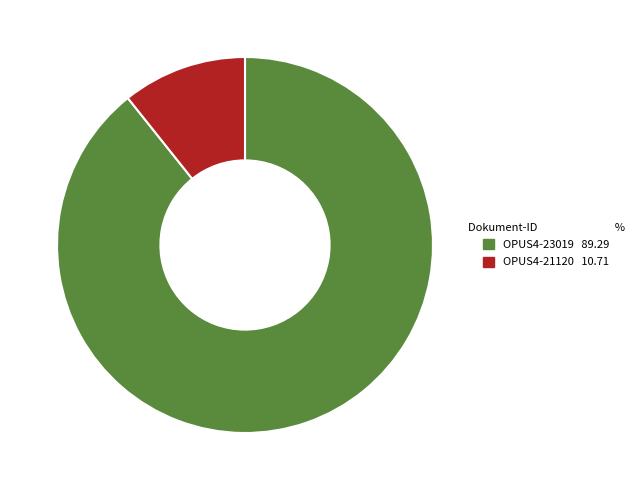

Is there a majority slice in this chart?

Yes